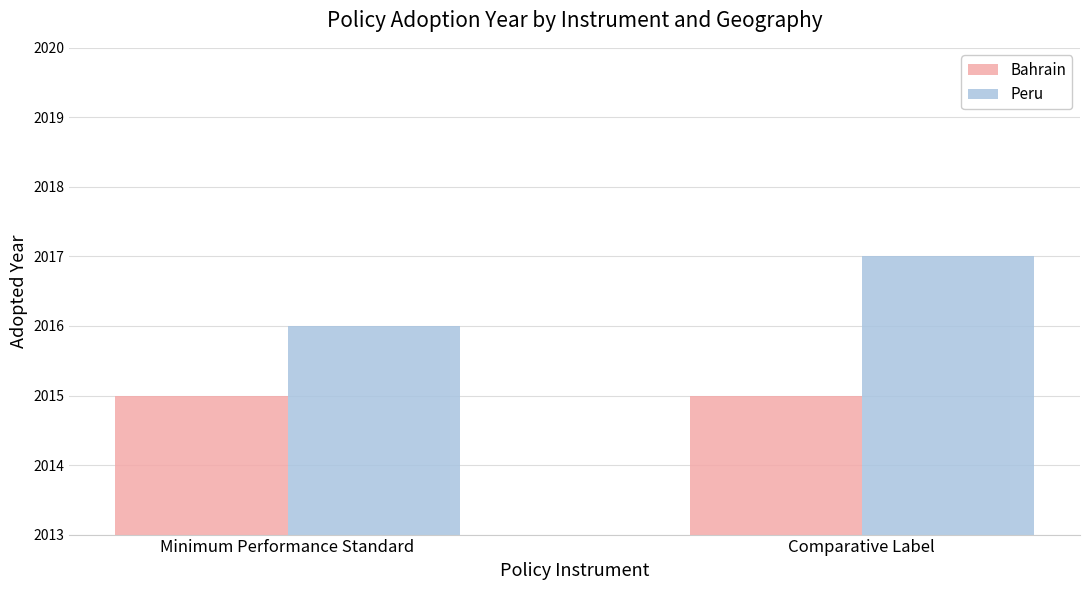

Is the value of Bahrain at Minimum Performance Standard greater than the value of Peru at Comparative Label?

No